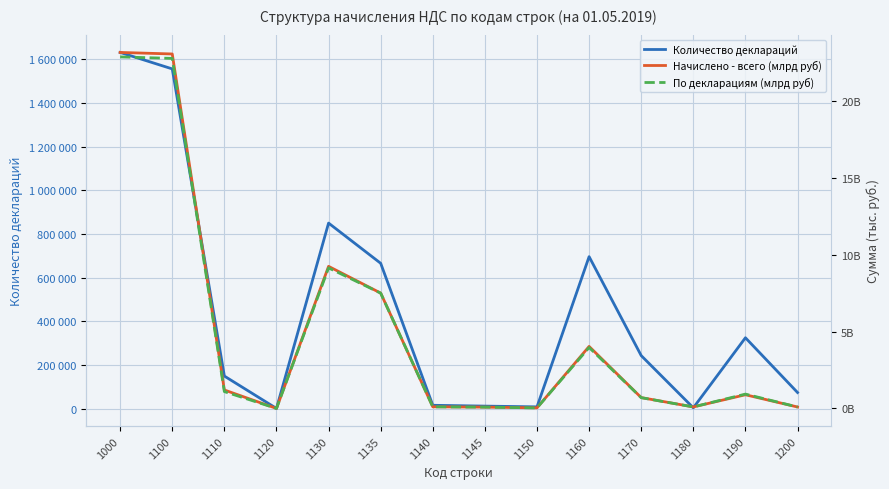

Which has a higher value, 1000 or 1135?

1000